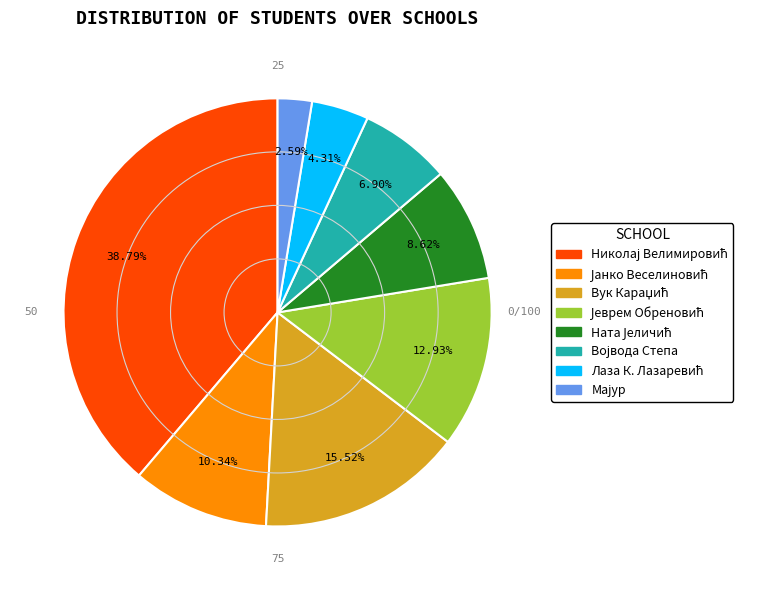

Does any single category account for the majority?

No